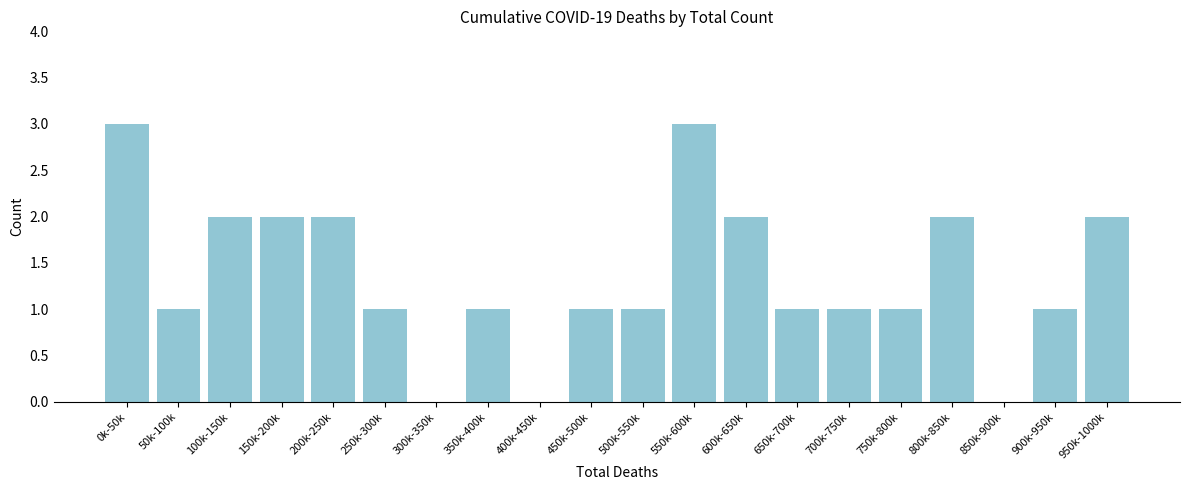

Reading right to left, extract all data points from this chart.

950k-1000k=2	900k-950k=1	850k-900k=0	800k-850k=2	750k-800k=1	700k-750k=1	650k-700k=1	600k-650k=2	550k-600k=3	500k-550k=1	450k-500k=1	400k-450k=0	350k-400k=1	300k-350k=0	250k-300k=1	200k-250k=2	150k-200k=2	100k-150k=2	50k-100k=1	0k-50k=3